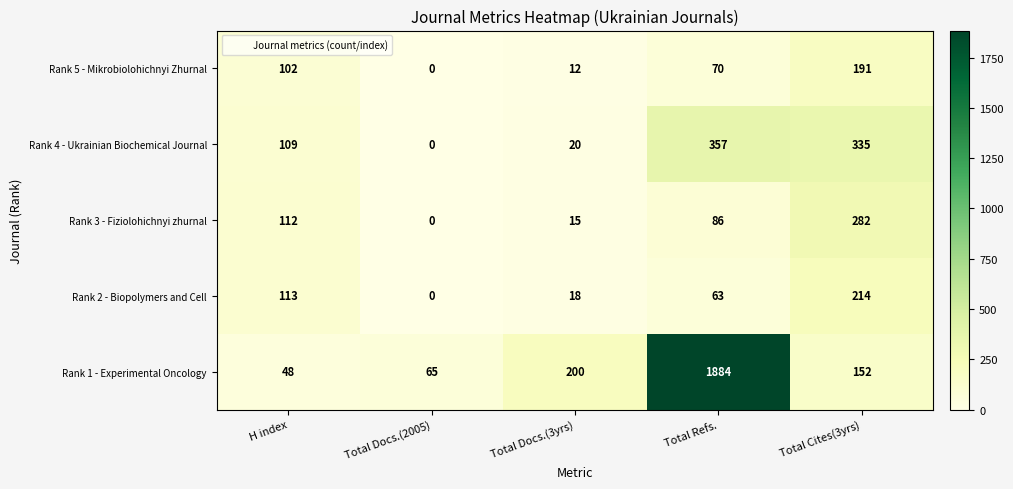

What is the spread (max minus min) of values at Total Refs.?

1821